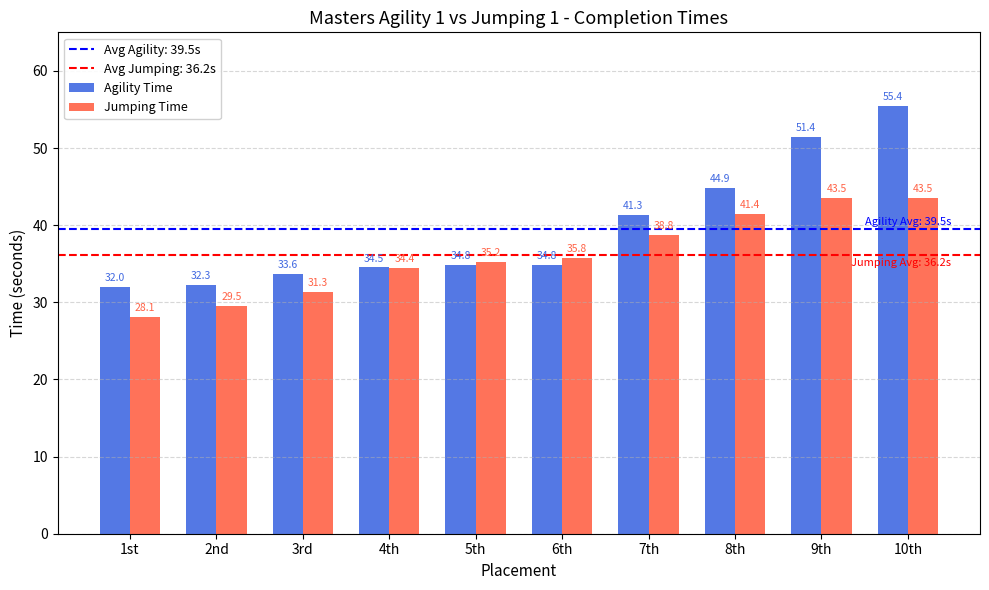

Rank the series by their average value, from highest to lowest.

Agility Time, Jumping Time